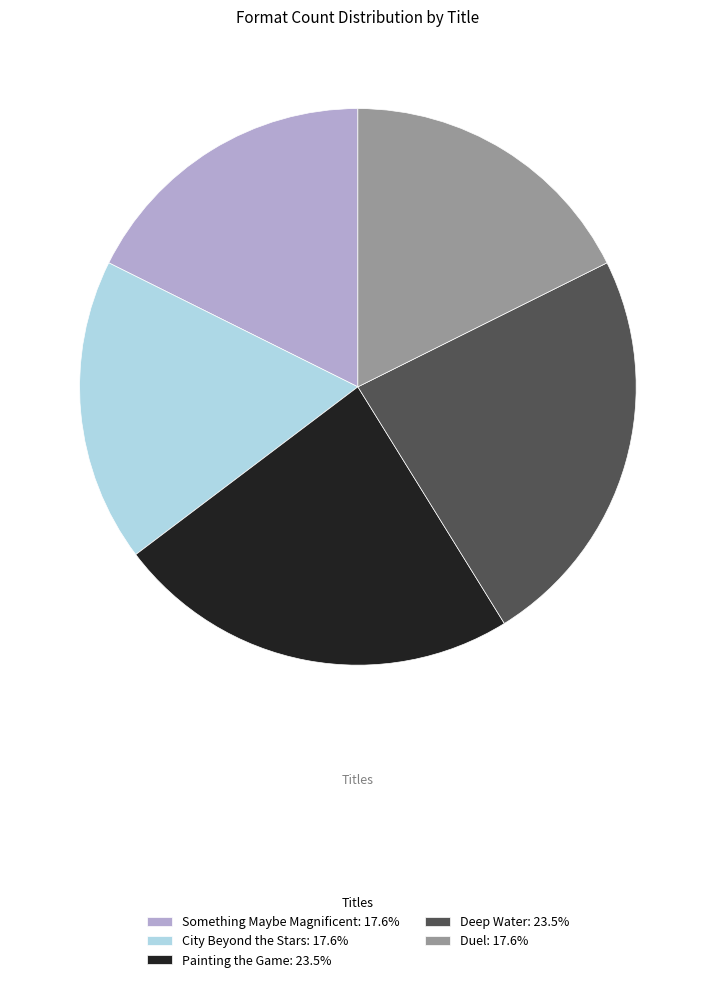

What is the ratio of the value at Painting the Game: 23.5% to the value at Duel: 17.6%?

1.3